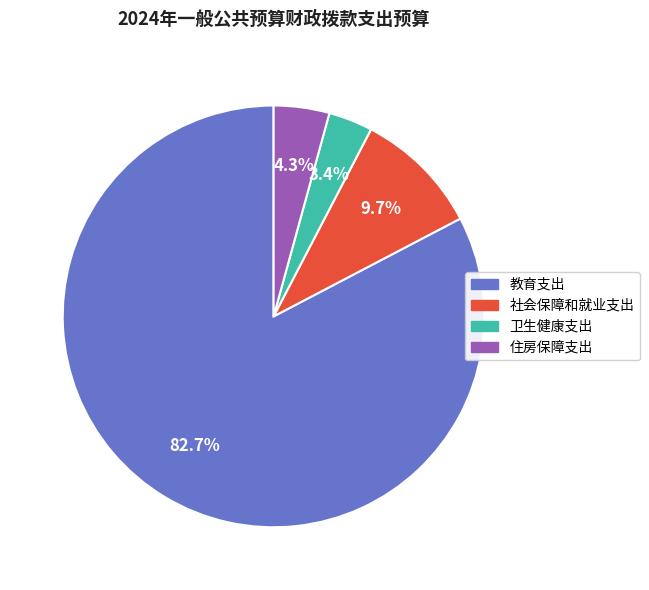

Approximately how many times larger is the value at 教育支出 compared to 社会保障和就业支出?

8.5